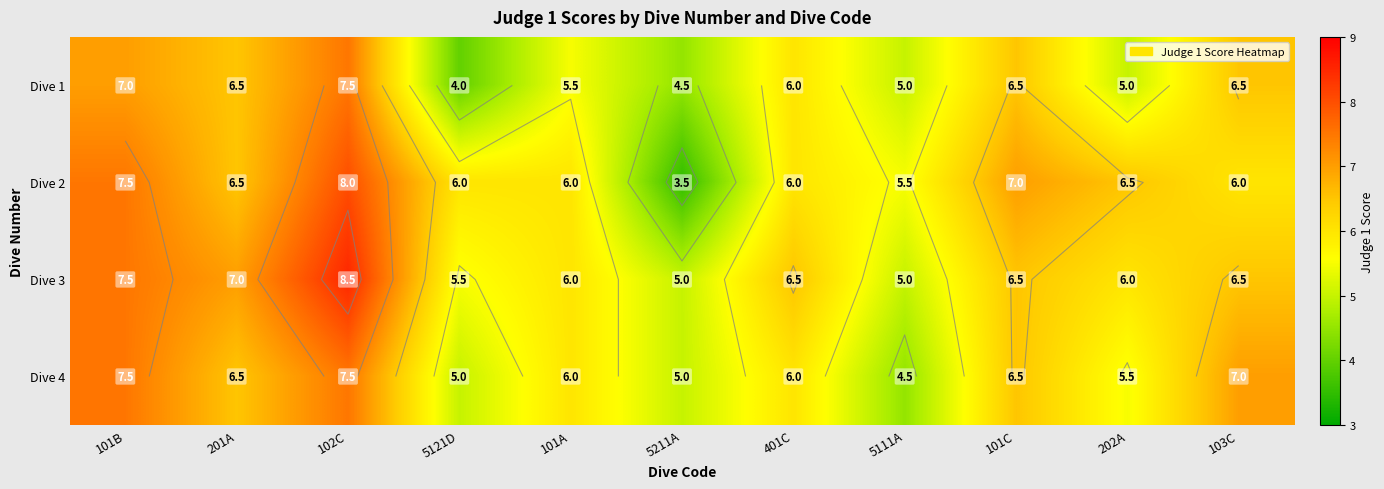

The value of Dive 1 at 401C is 9.2. True or false?

False